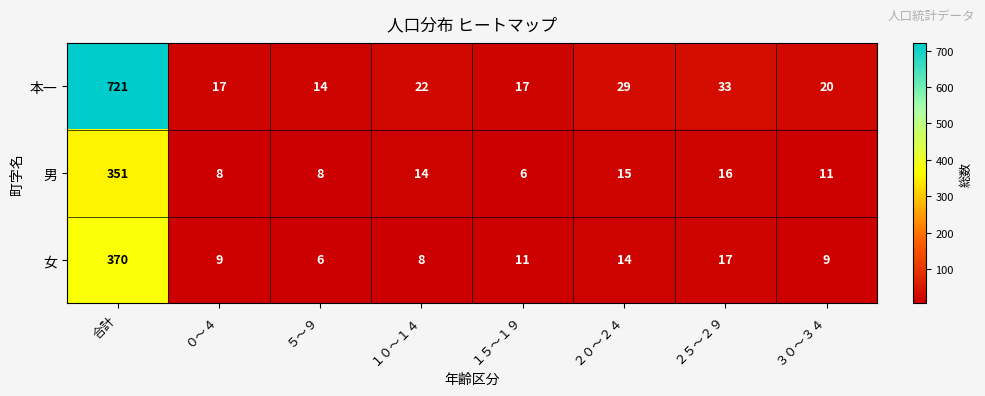

Rank the series by their maximum value, from lowest to highest.

男, 女, 本一